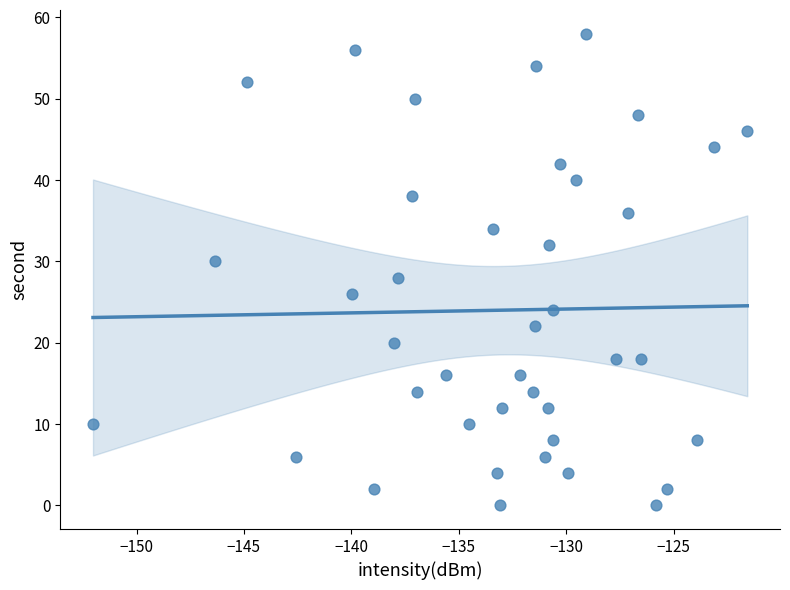

What is the range of Y values (max minus min)?

58